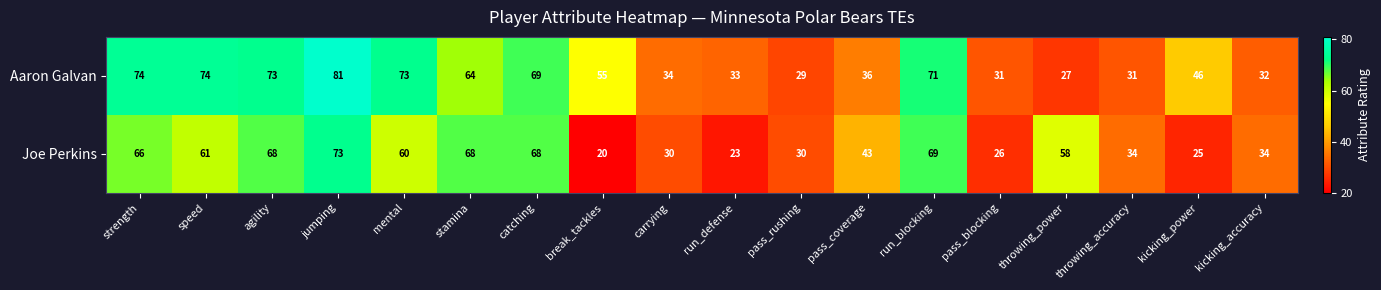

True or false: Joe Perkins has a value of 38 at pass_blocking.

False